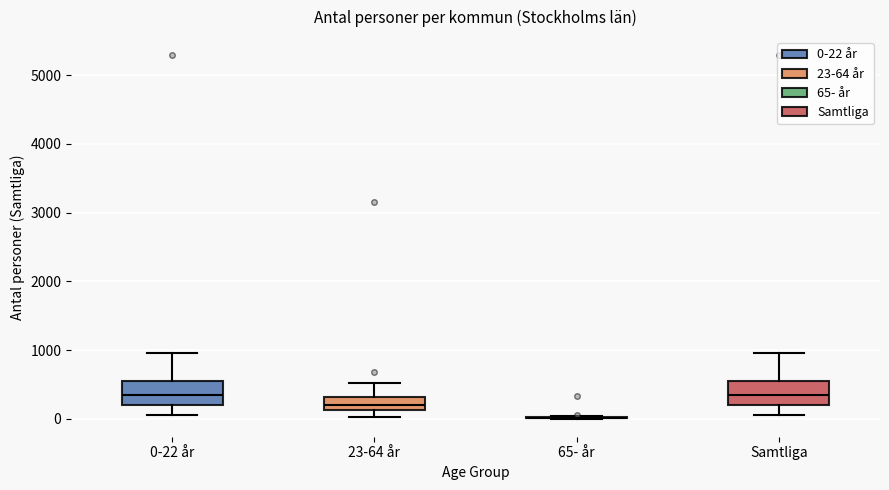

Where does the upper whisker of the box for Samtliga end on the y-axis? The values are not printed on the chart, so give them approximately, as read against the axis.

1000